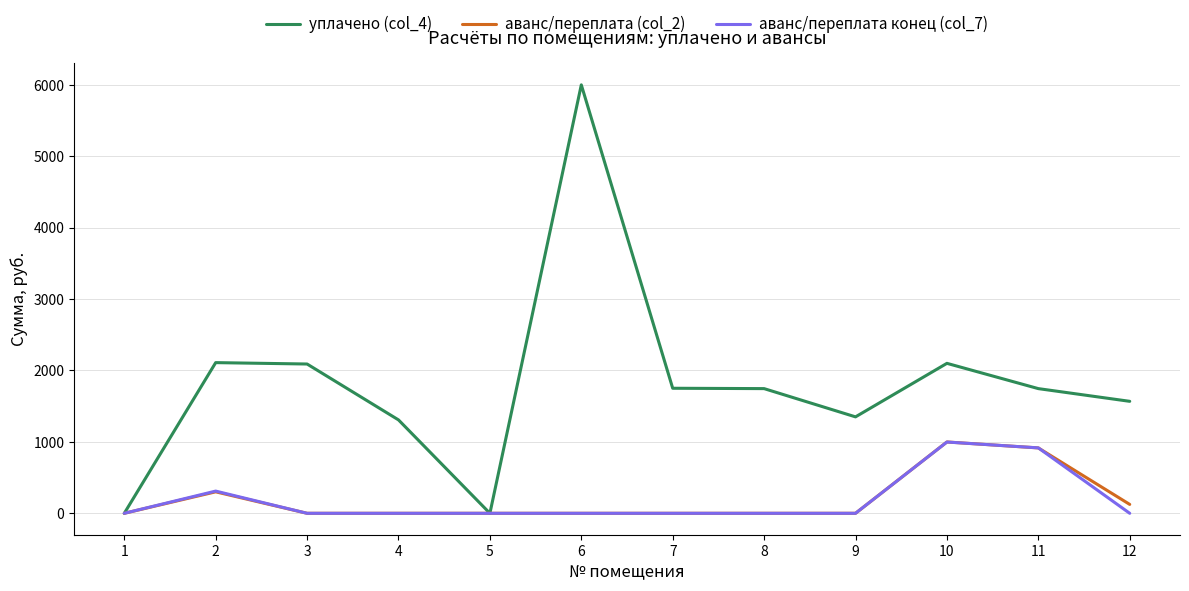

Which series has the largest total across all categories?

уплачено (col_4)